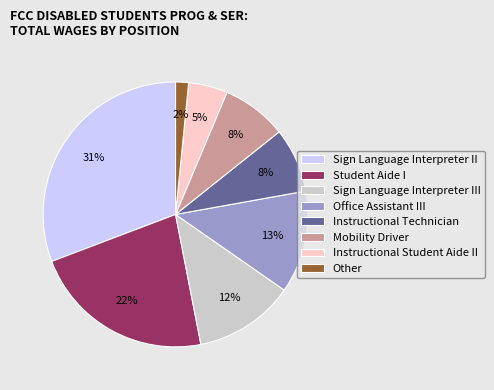

Count the number of slices in the pie.

8